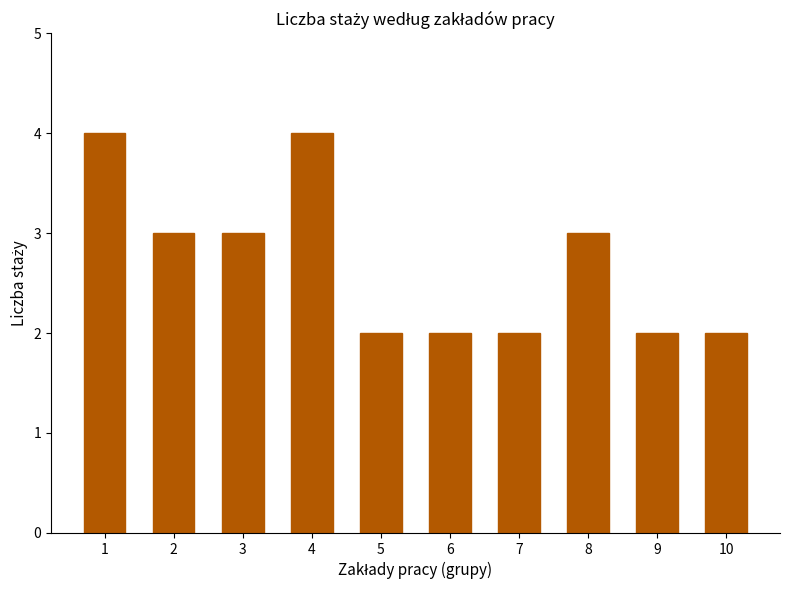

What is the sum of all values?

27